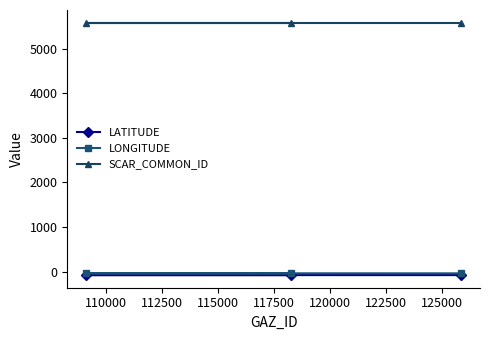

What is the greatest value displayed?

5582.0